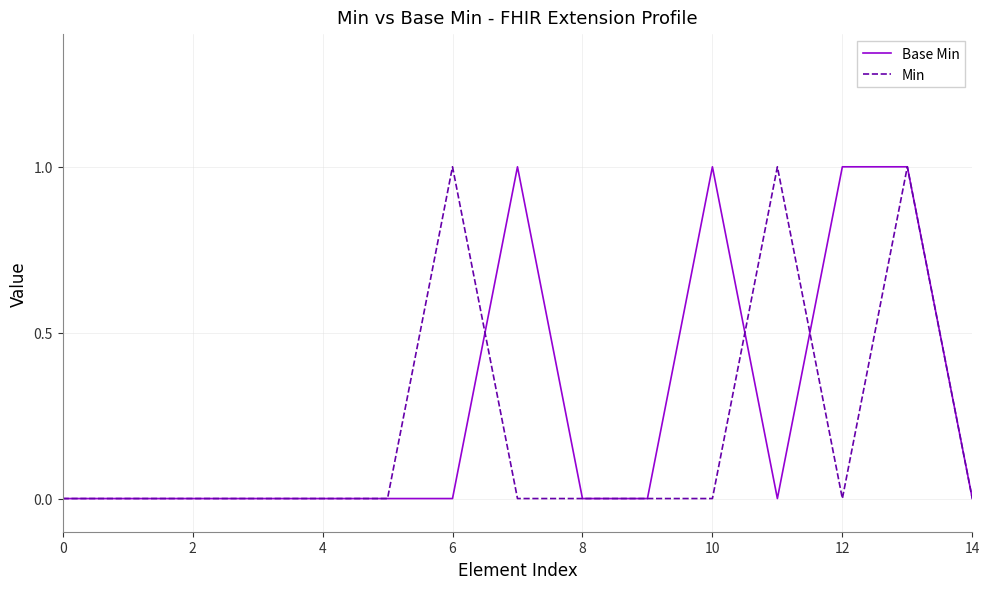

Which series has the largest total across all categories?

Base Min